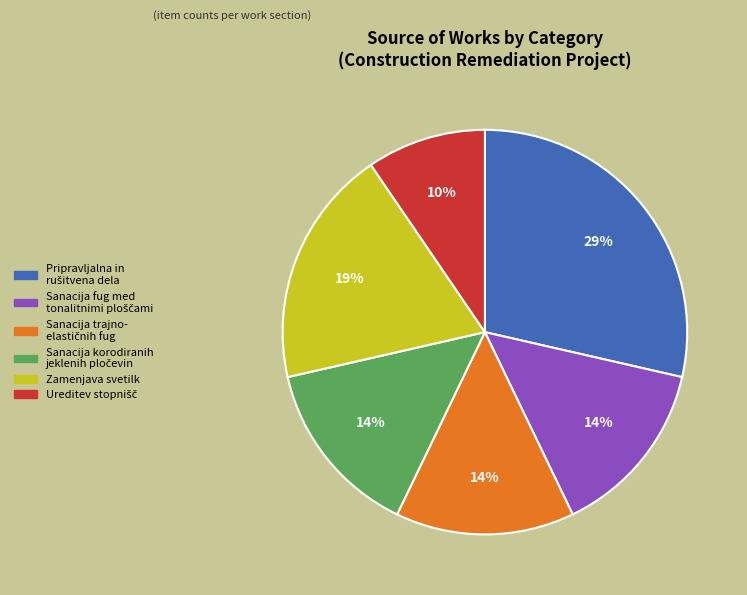

To the nearest percent, what percentage of the pie is Zamenjava svetilk?

19%